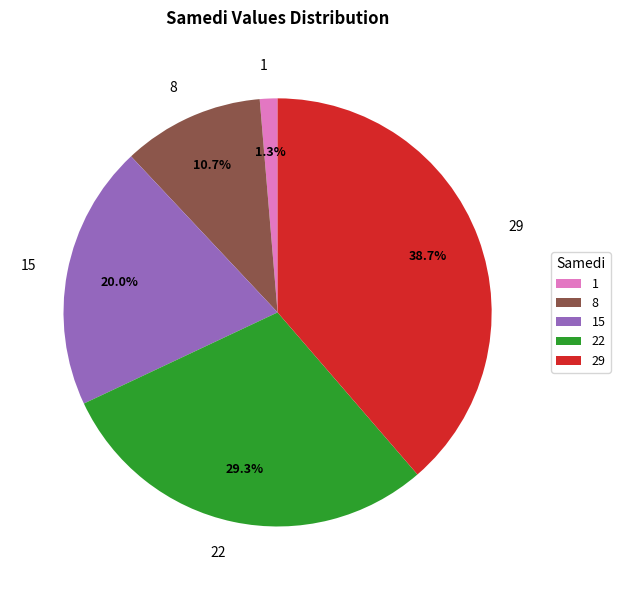

Count the number of slices in the pie.

5